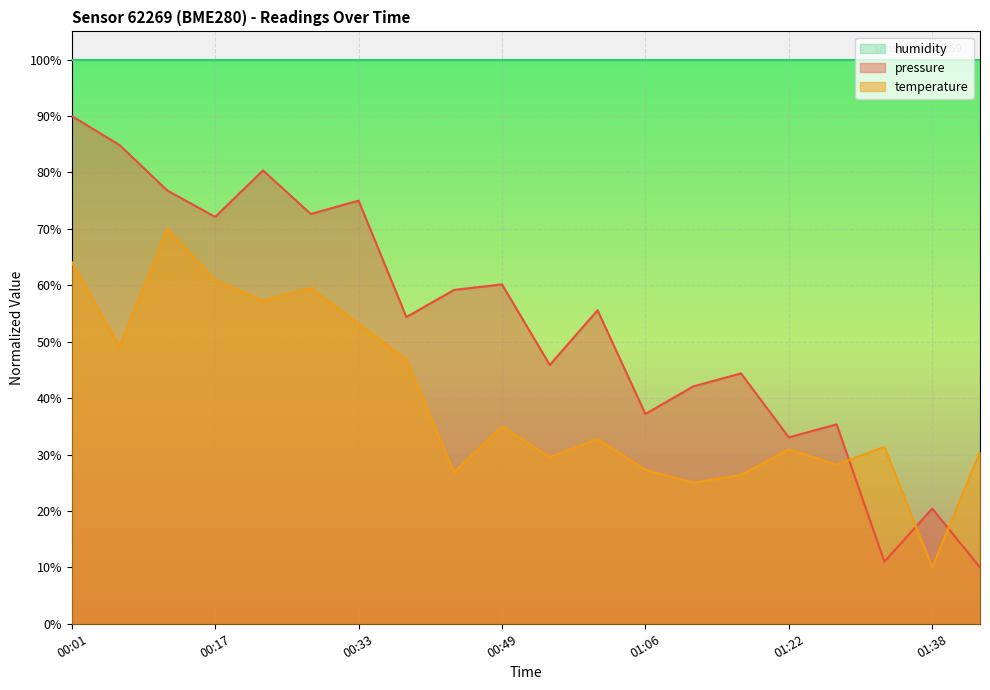

Which series has the largest total across all categories?

humidity